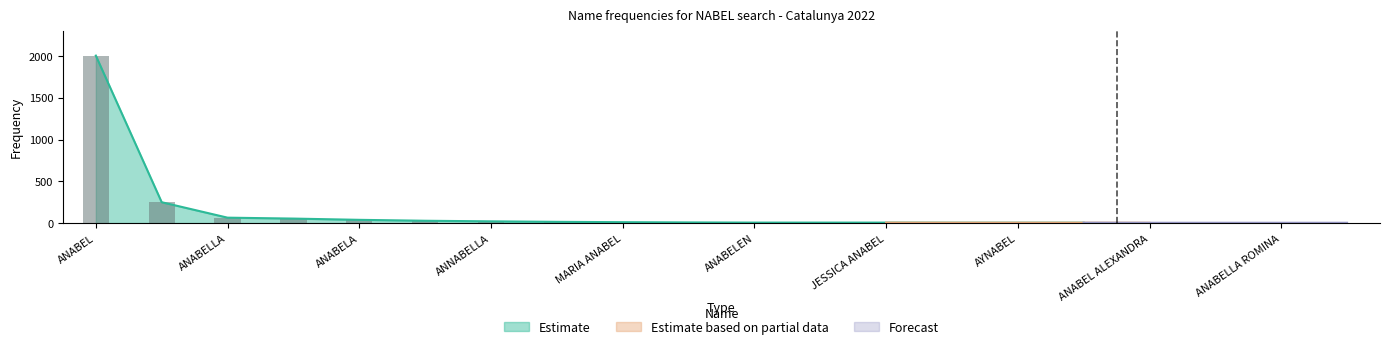

How many categories are shown in the chart?

20